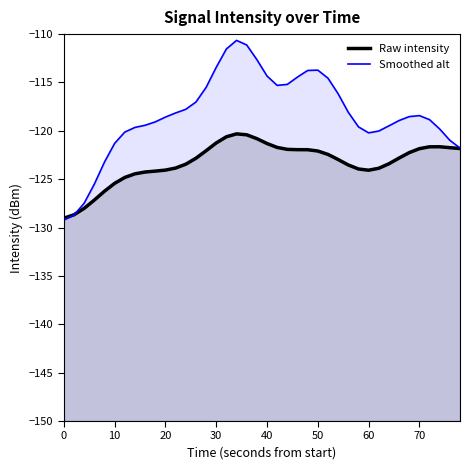

Which series has the largest range (max minus min)?

Smoothed alt